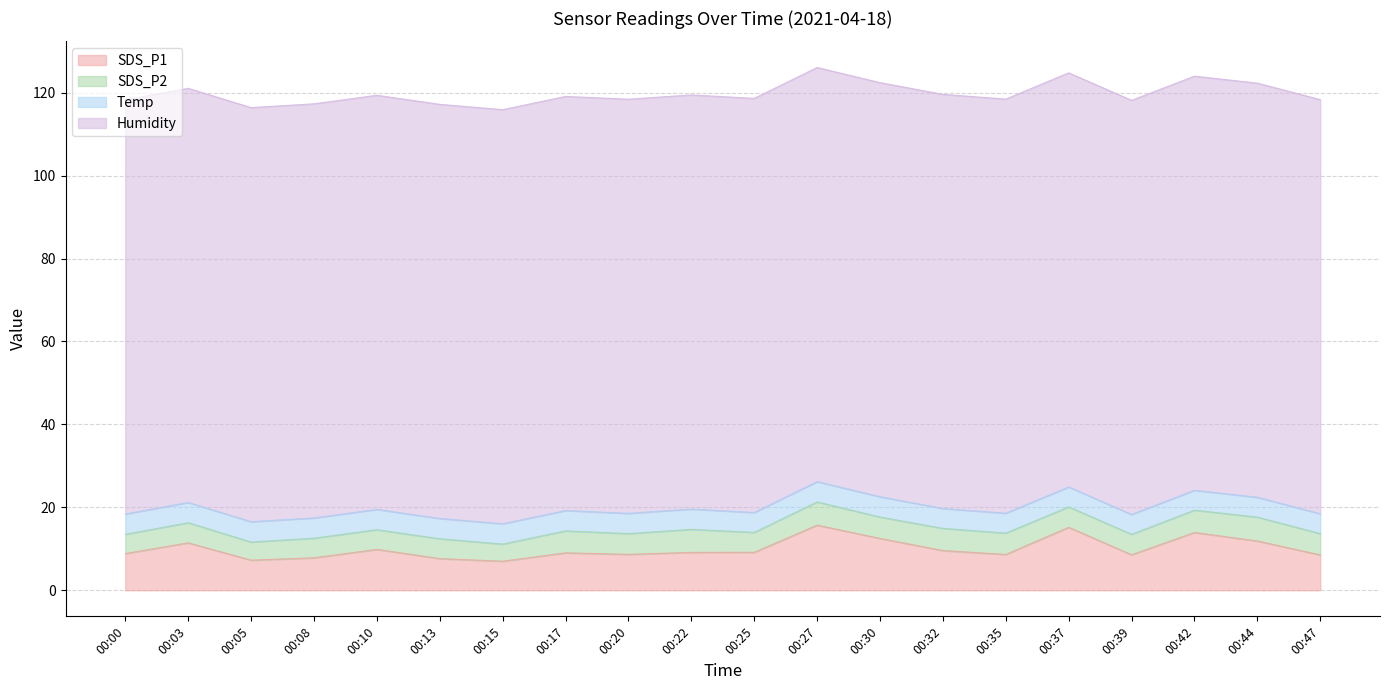

True or false: Humidity and Temp cross at least once.

False